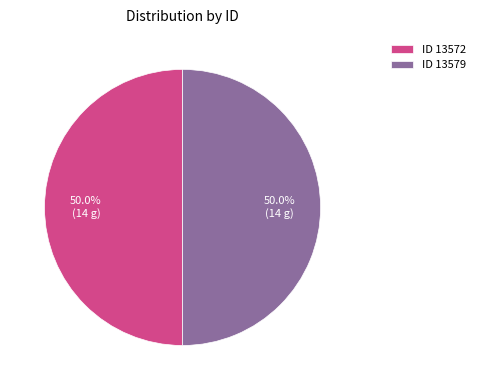

To the nearest percent, what is the average slice percentage?

50%